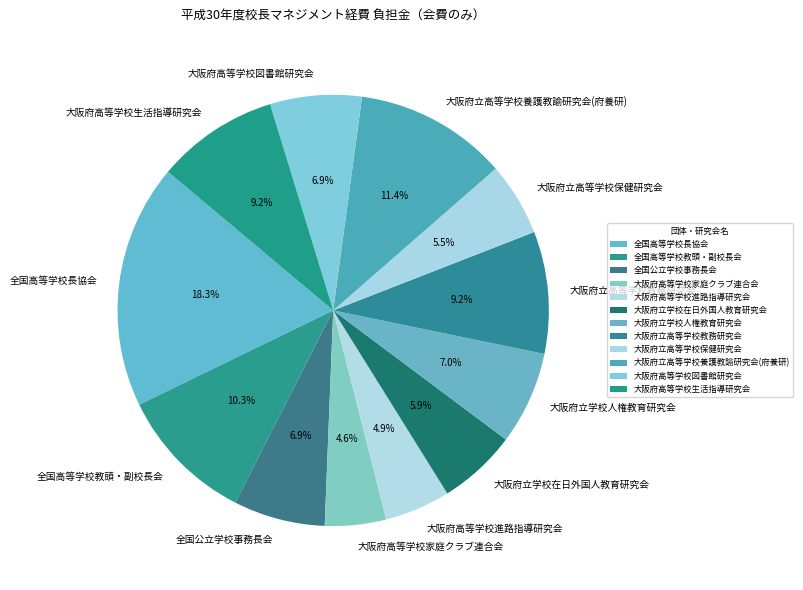

Is it true that 全国公立学校事務長会 is 7% of the pie?

True